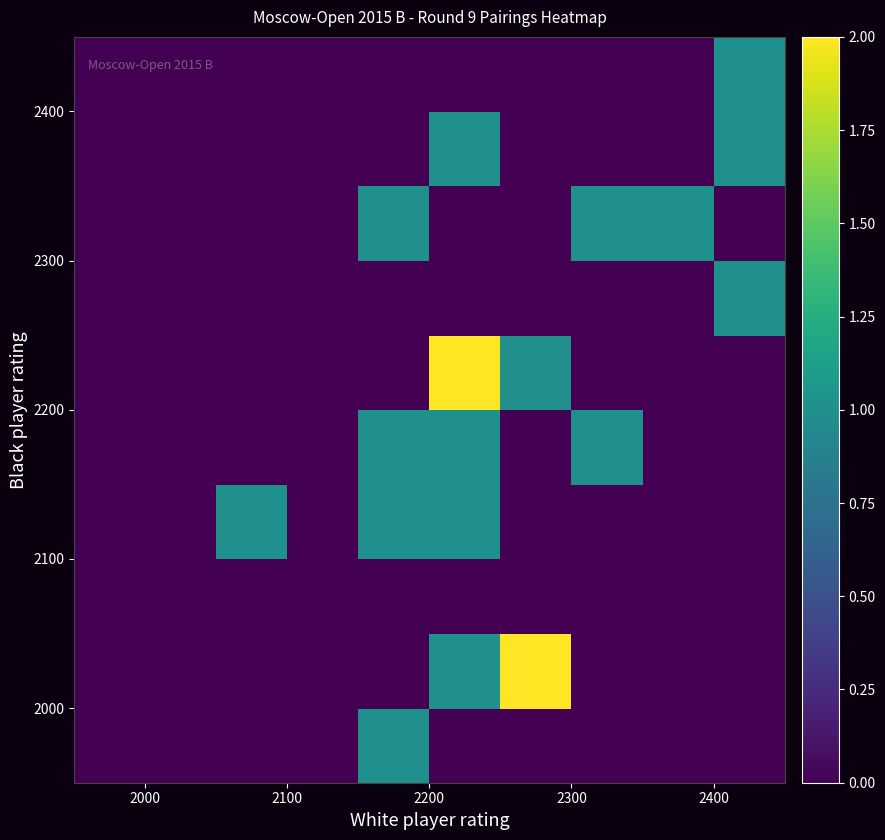

Count the number of categories in the chart.

10